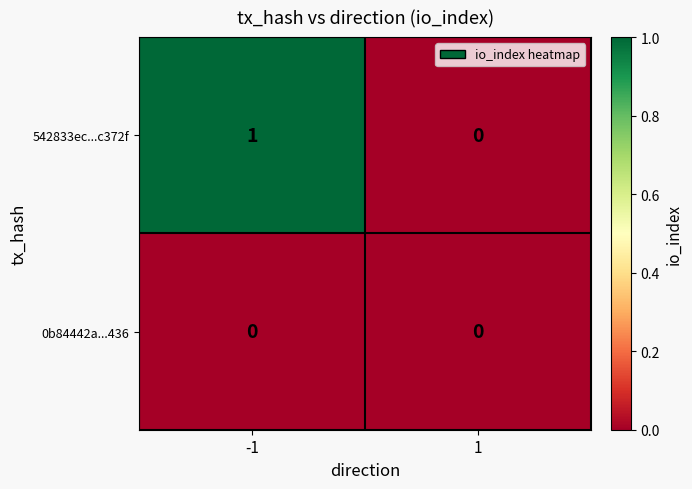

List the labels in order of 542833ec...c372f value, largest first.

-1, 1